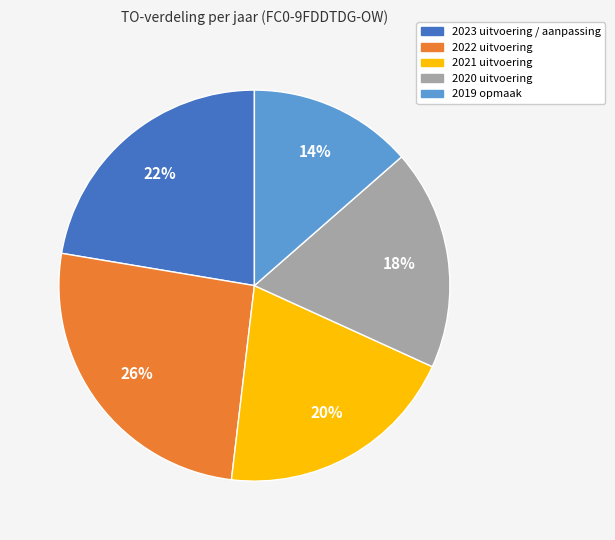

What is the smallest slice in the pie chart?

2019 opmaak